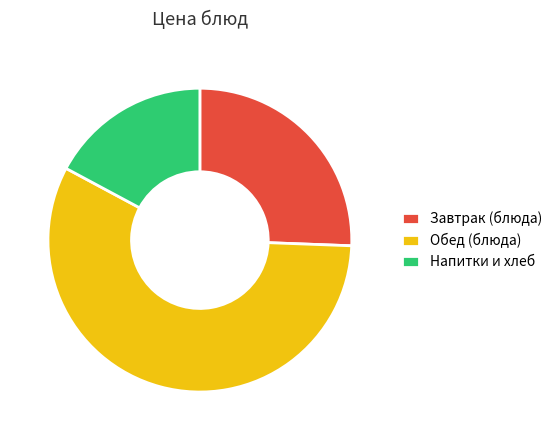

Which category accounts for the majority?

Обед (блюда)